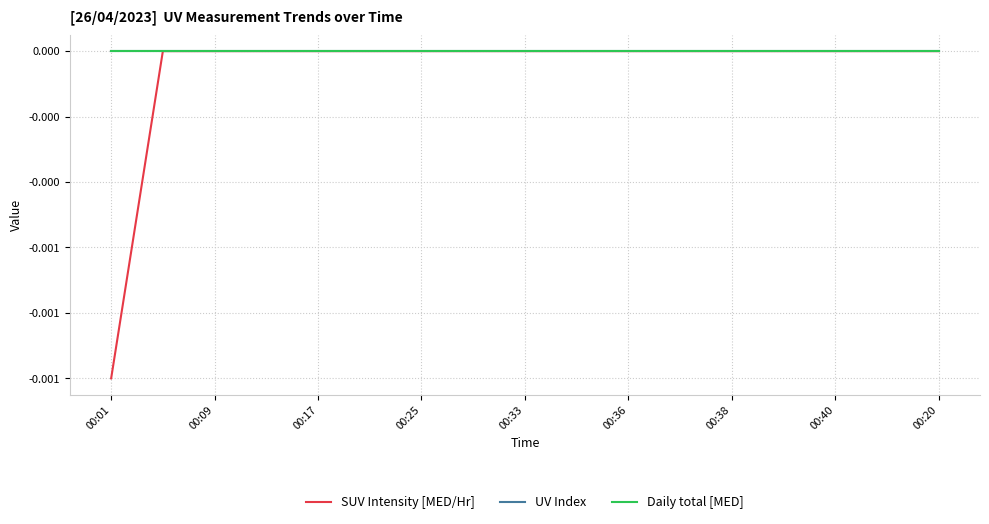

Does the chart have visible grid lines?

Yes